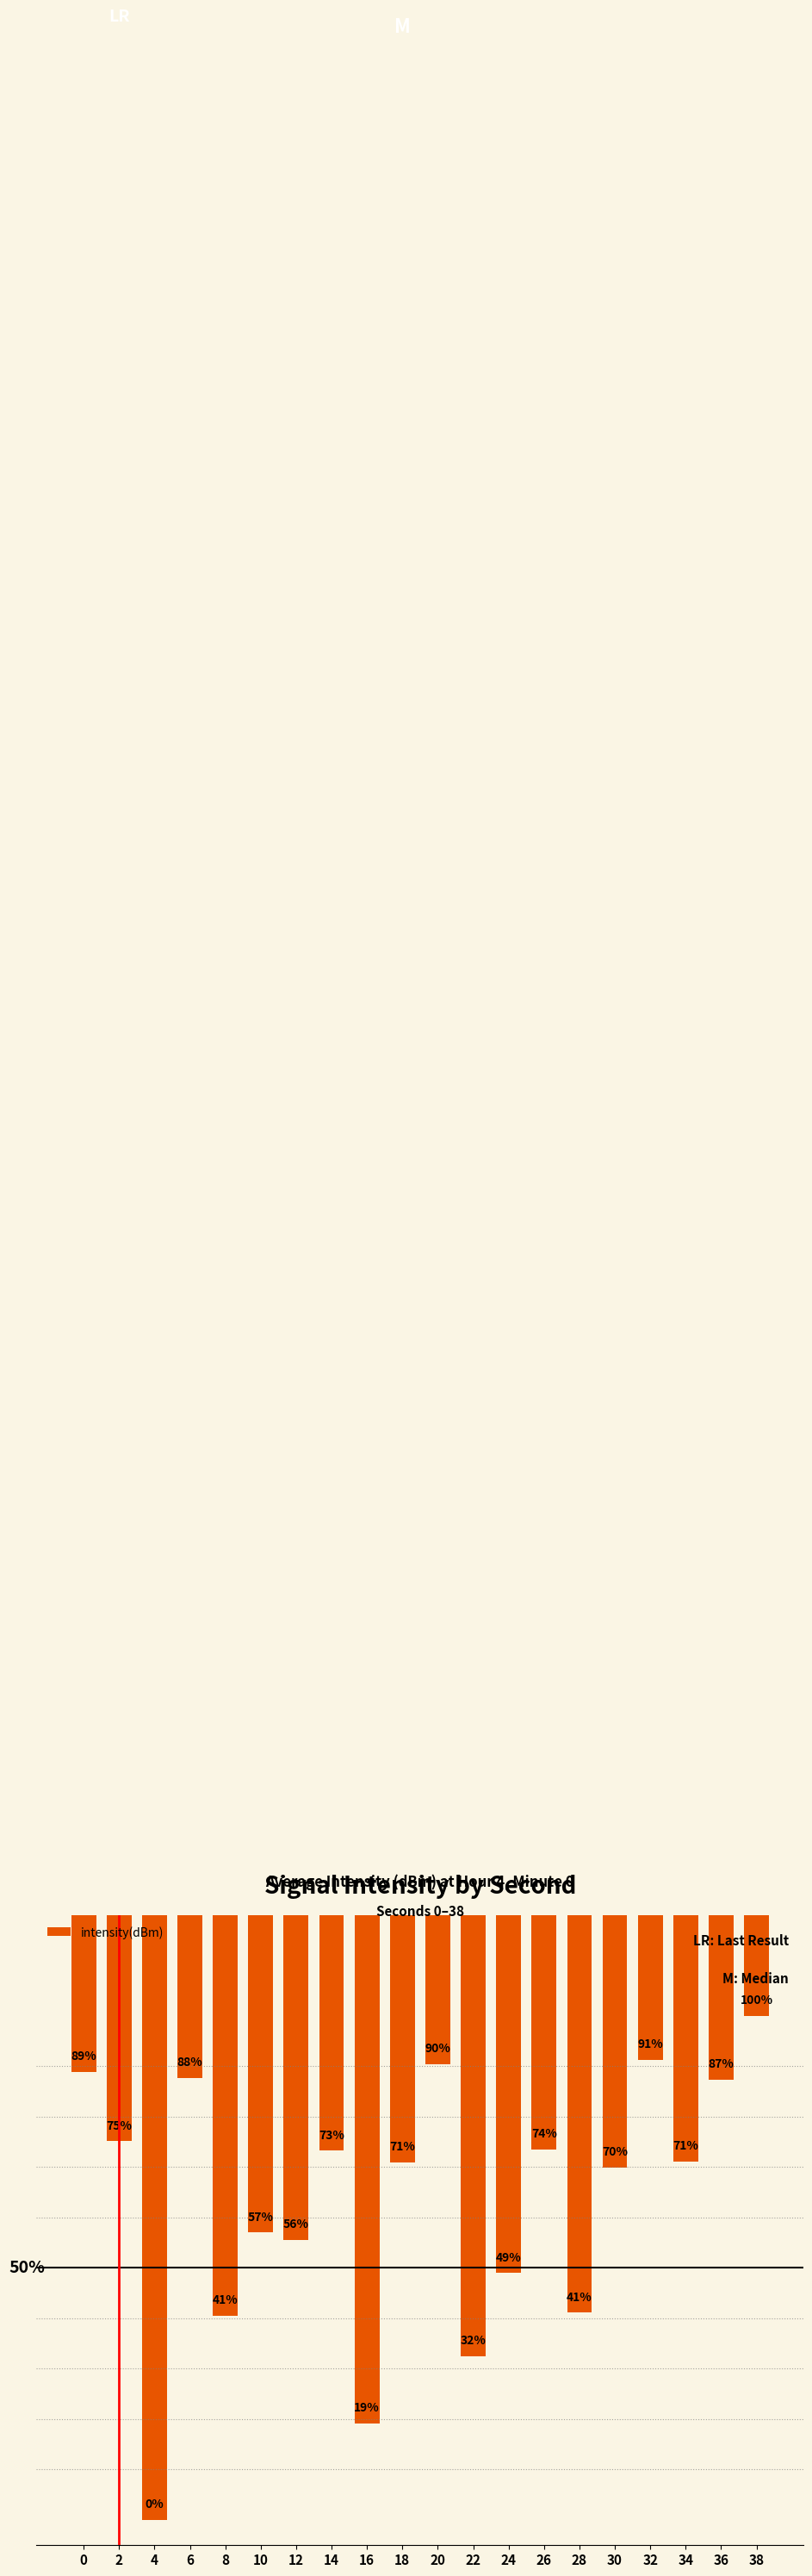

What is the sum of the values at 34 and 24?

-266.7